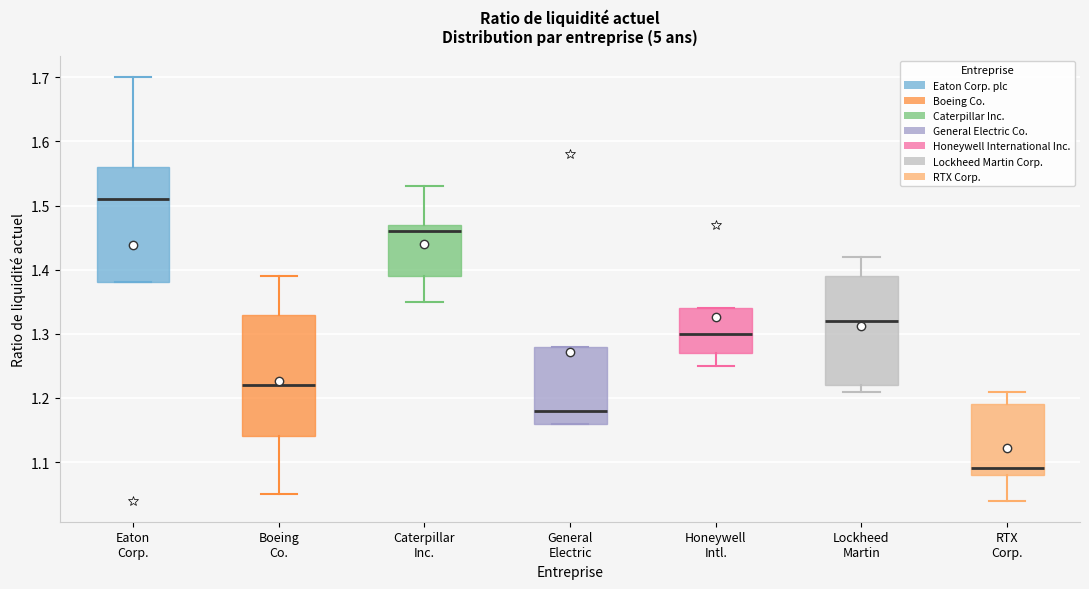

Where does the median line of the box for Honeywell Intl. sit on the y-axis? The values are not printed on the chart, so give them approximately, as read against the axis.

1.30